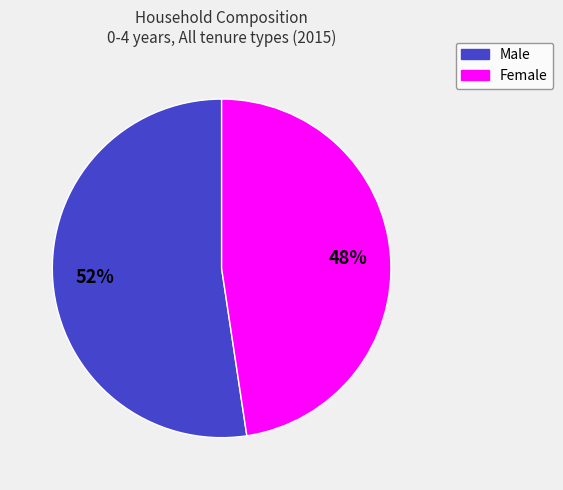

To the nearest percent, what percentage of the pie is Female?

48%